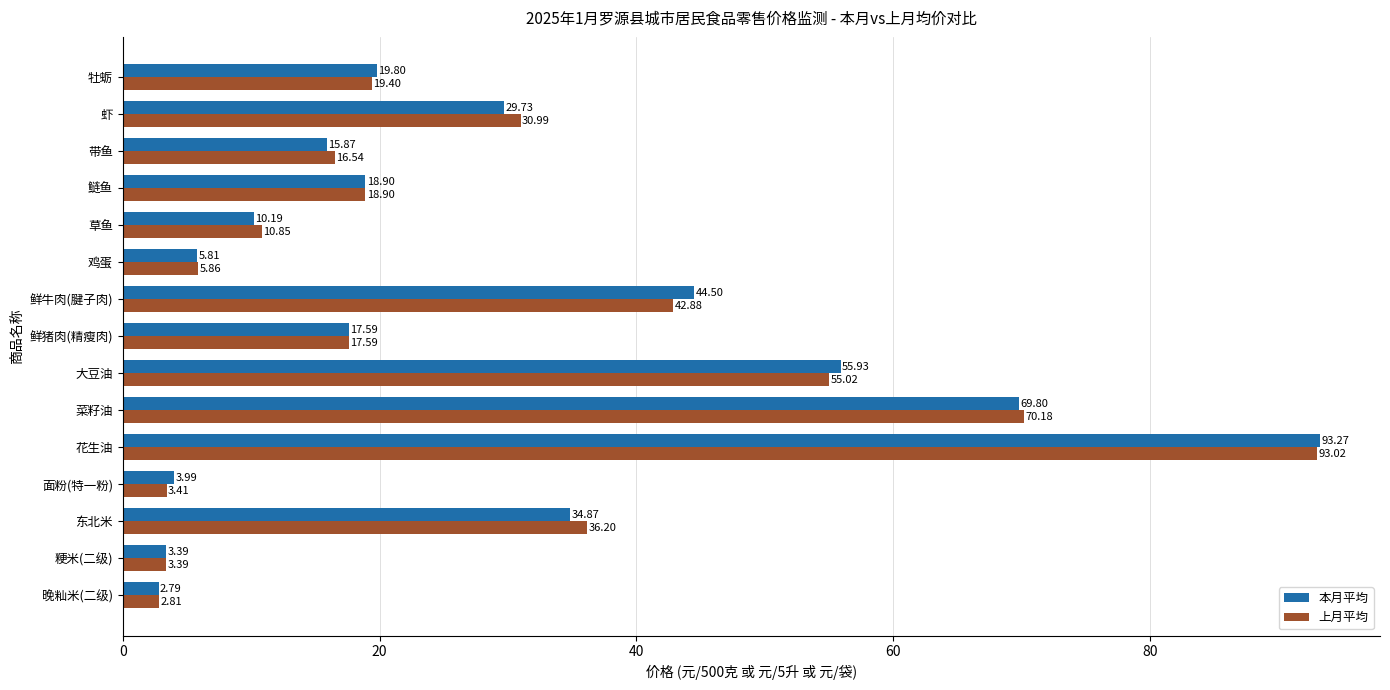

What is the difference between the 本月平均 values at 鲢鱼 and 东北米?

16.0